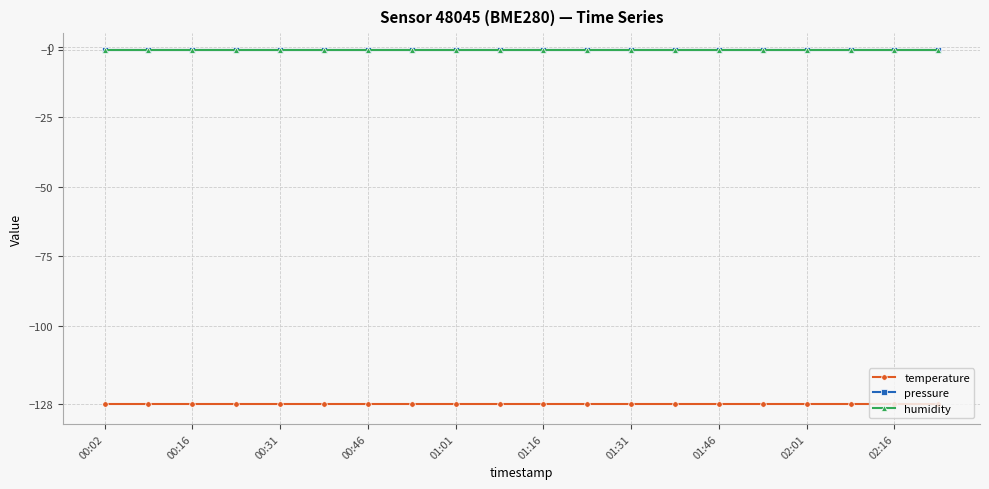

Does the chart have visible grid lines?

Yes